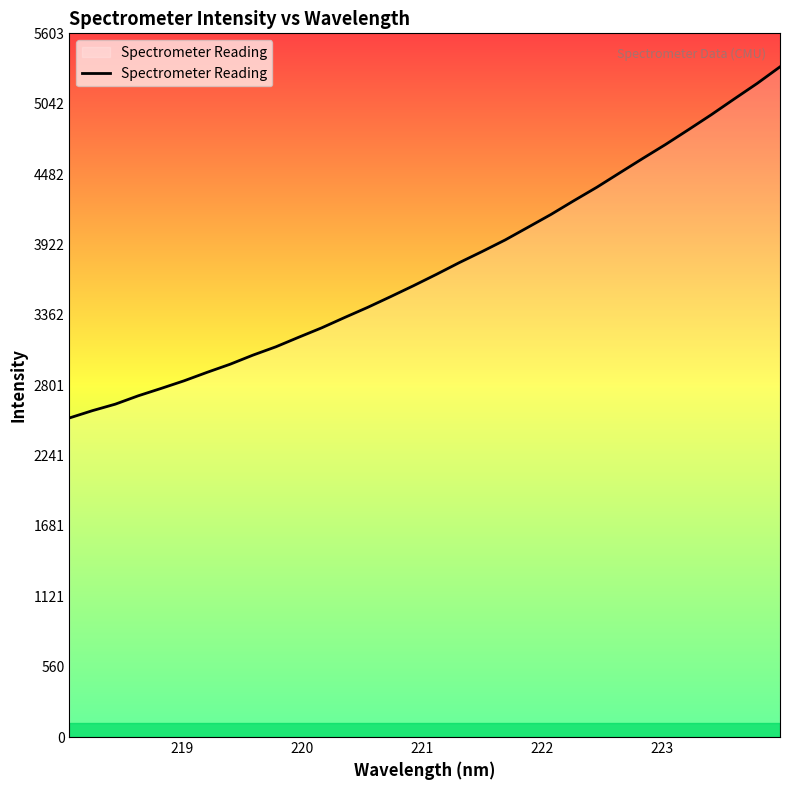

What is the greatest value displayed?

5335.7